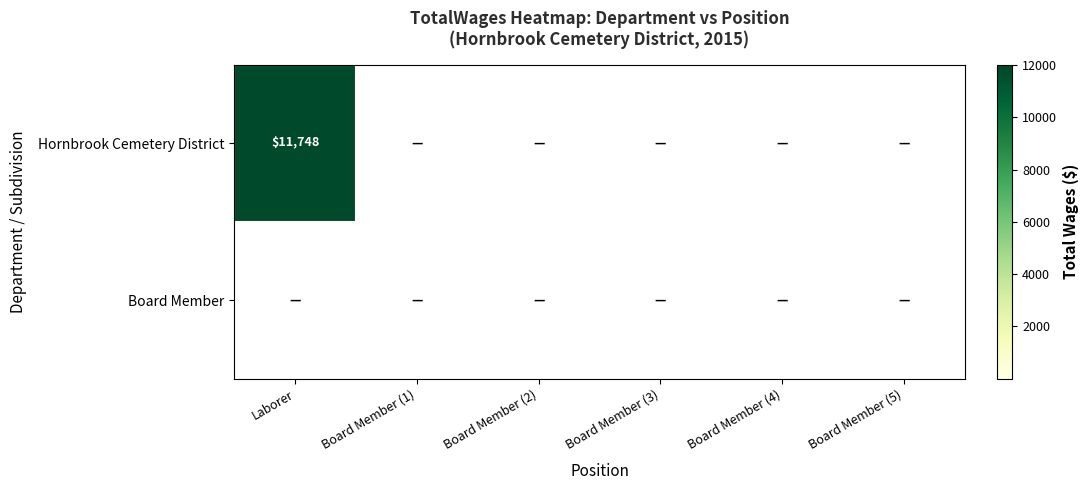

List the series in order of their peak value, highest first.

Hornbrook Cemetery District, Board Member